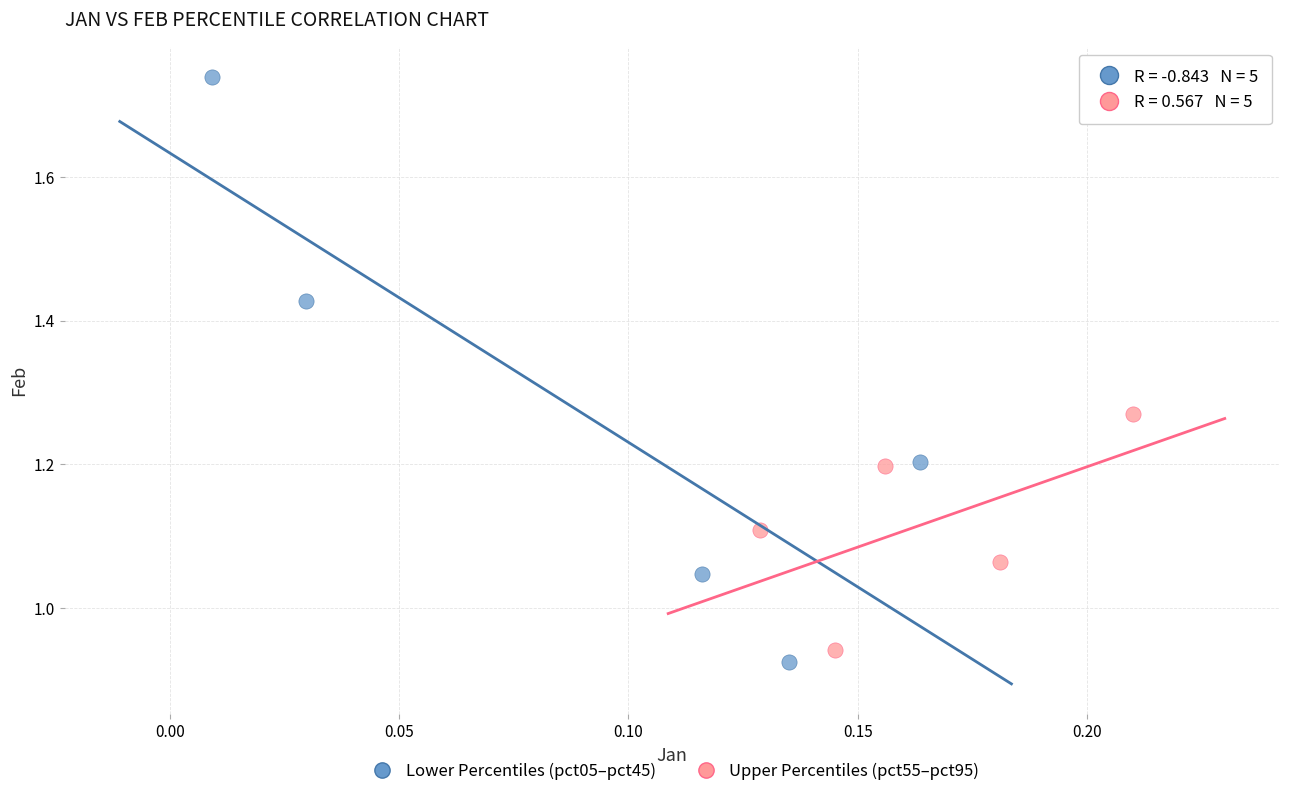

Which series contains the lowest Y value?

Lower Percentiles (pct05–pct45)